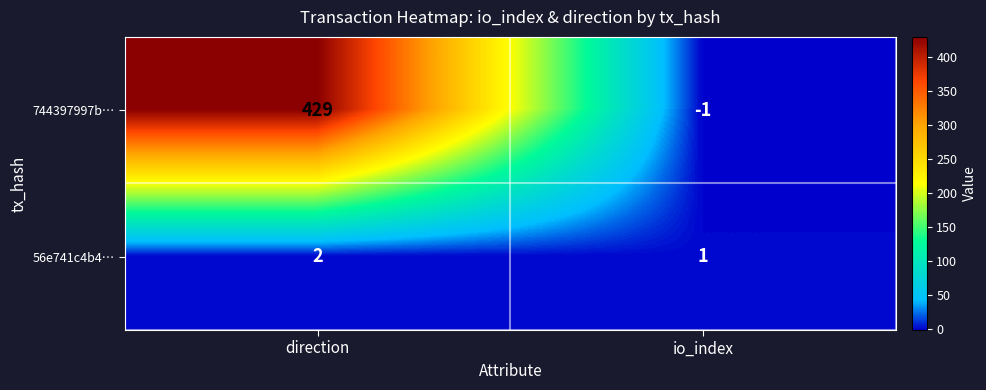

Which category has the highest value across all series?

direction